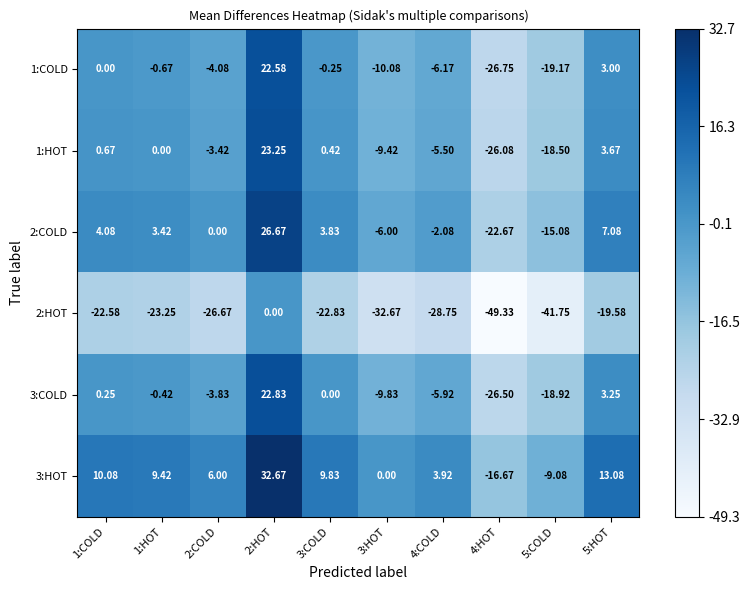

How many categories are shown in the chart?

10